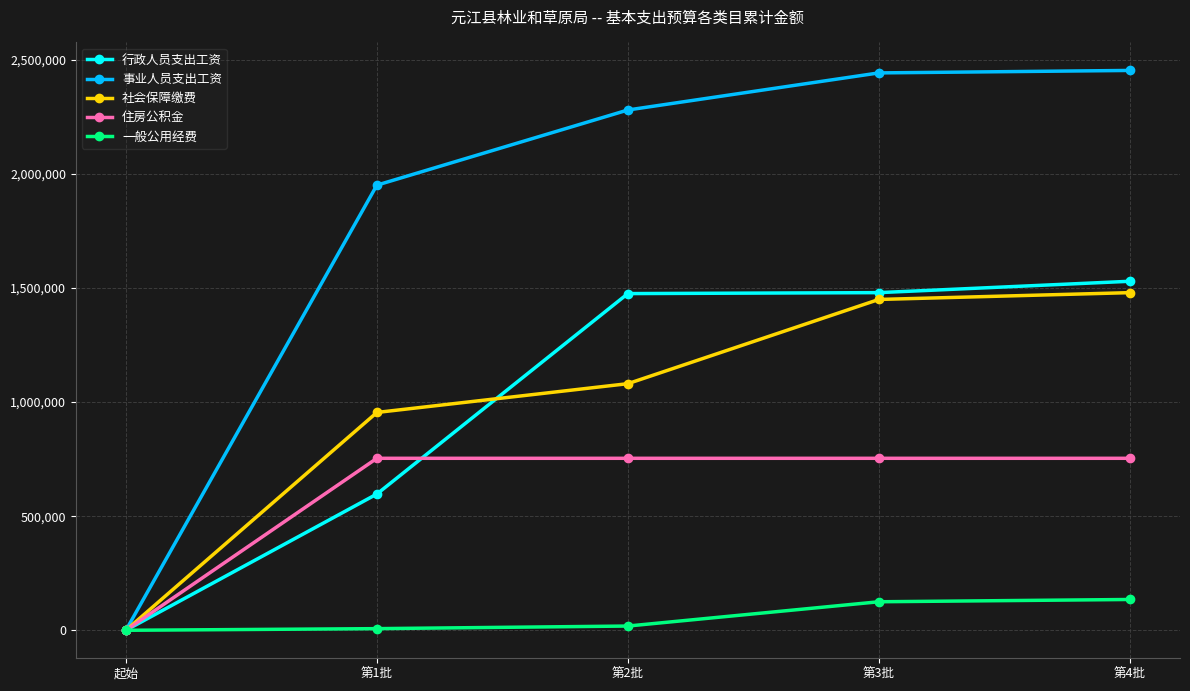

Which series ends up on top after the final intersection of 住房公积金 and 行政人员支出工资?

行政人员支出工资